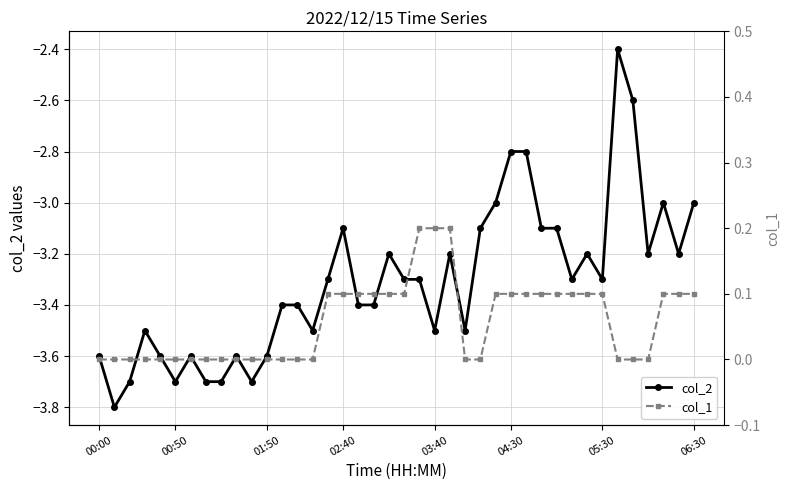

Reading left to right, extract all data points from this chart.

col_2: -3.6	-3.8	-3.7	-3.5	-3.6	-3.7	-3.6	-3.7	-3.7	-3.6	-3.7	-3.6	-3.4	-3.4	-3.5	-3.3	-3.1	-3.4	-3.4	-3.2	-3.3	-3.3	-3.5	-3.2	-3.5	-3.1	-3.0	-2.8	-2.8	-3.1	-3.1	-3.3	-3.2	-3.3	-2.4	-2.6	-3.2	-3.0	-3.2	-3.0
col_1: 0.0	0.0	0.0	0.0	0.0	0.0	0.0	0.0	0.0	0.0	0.0	0.0	0.0	0.0	0.0	0.1	0.1	0.1	0.1	0.1	0.1	0.2	0.2	0.2	0.0	0.0	0.1	0.1	0.1	0.1	0.1	0.1	0.1	0.1	0.0	0.0	0.0	0.1	0.1	0.1